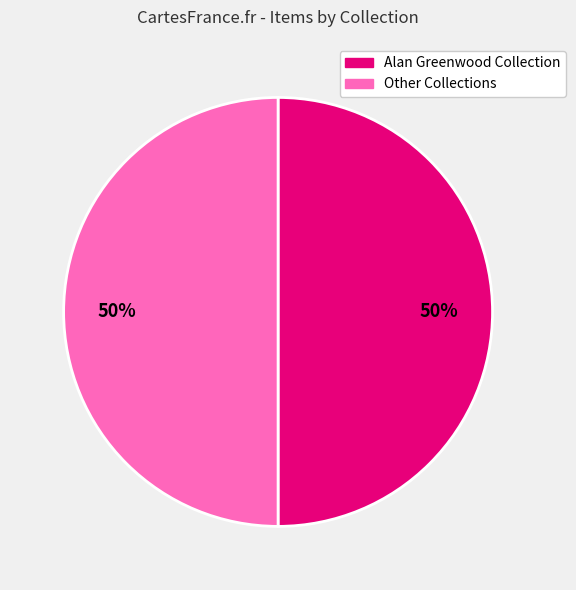

How many segments does this pie chart have?

2